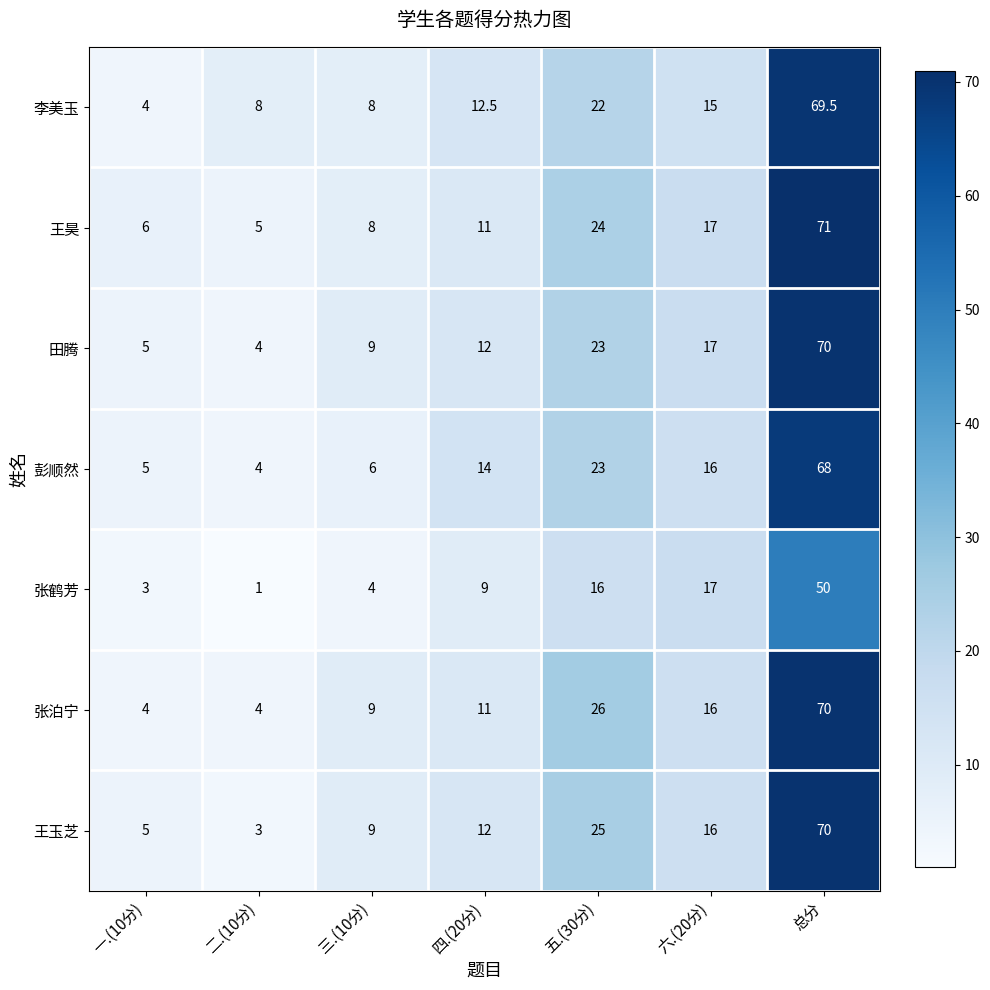

Which label corresponds to the smallest value in the chart?

二.(10分)